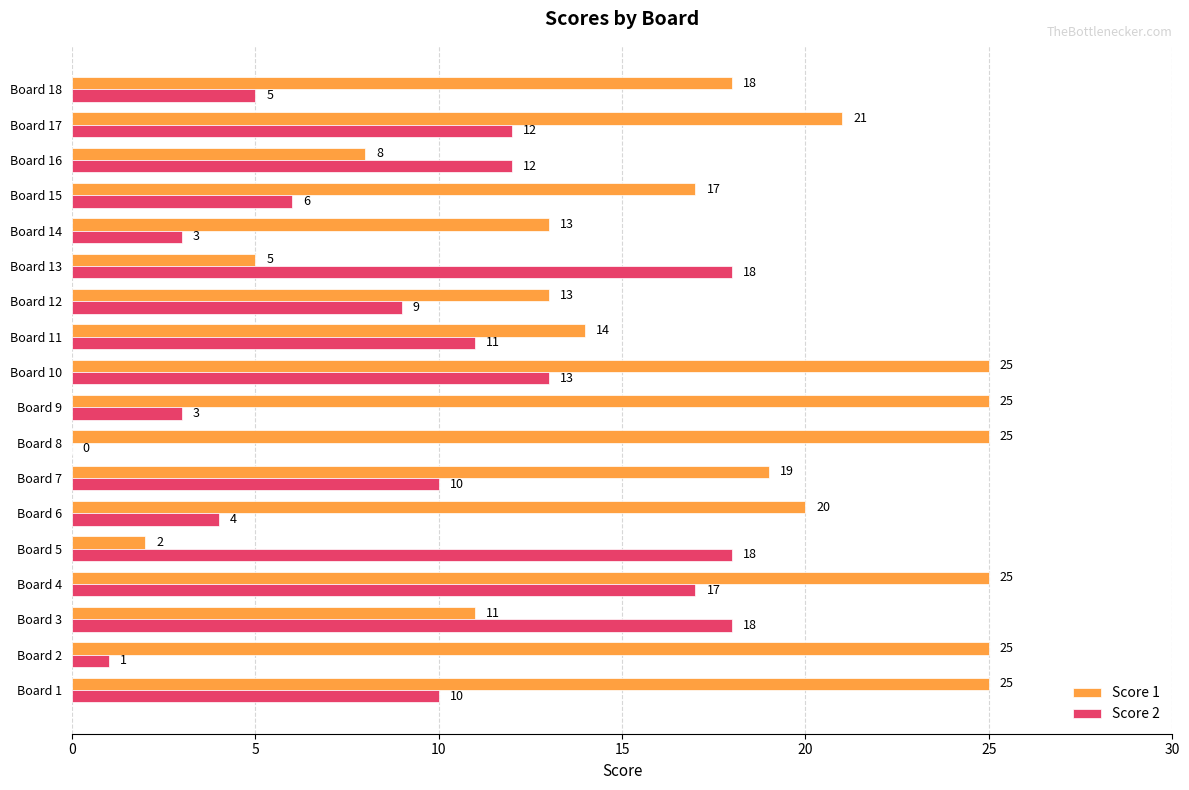

The value of Score 2 at Board 14 is 2. True or false?

False